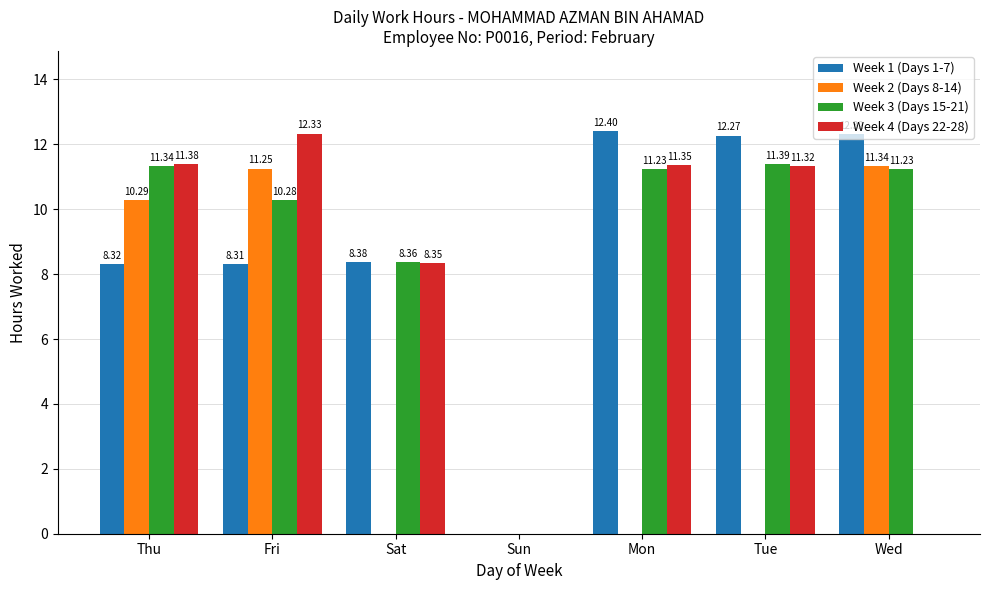

True or false: Week 4 (Days 22-28) has a value of 0.0 at Sun.

True